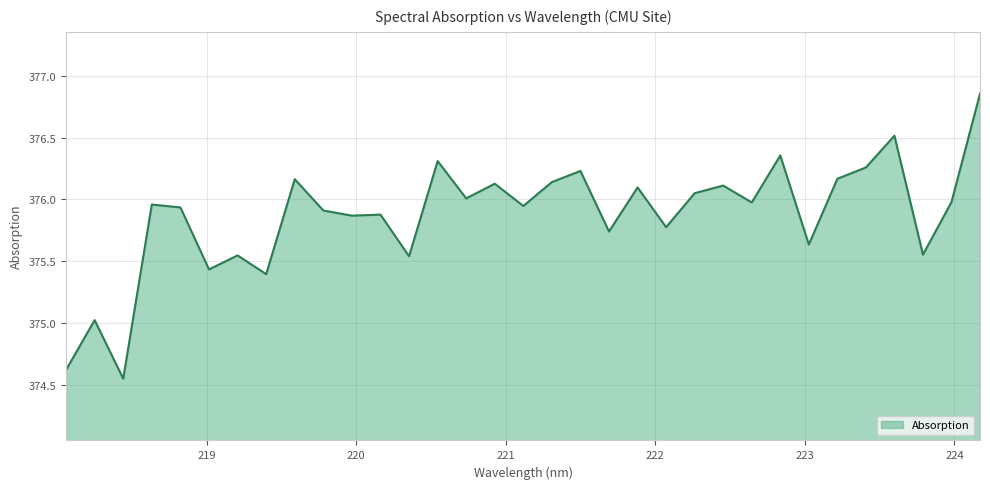

What is the difference between the maximum and minimum values?

2.3